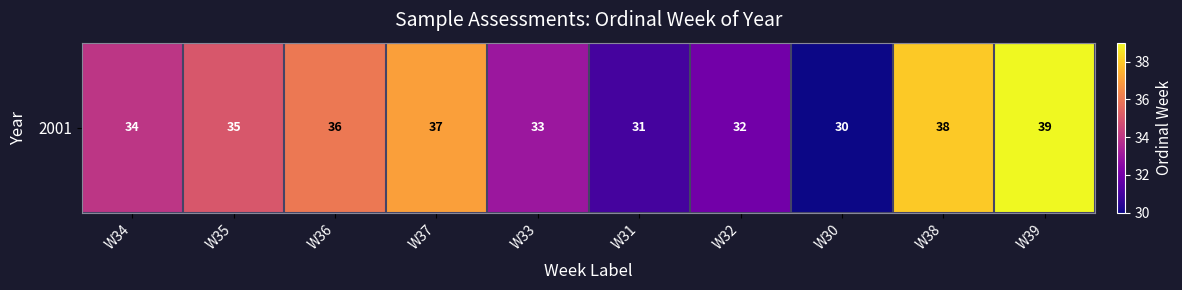

Which has a higher value, W35 or W32?

W35